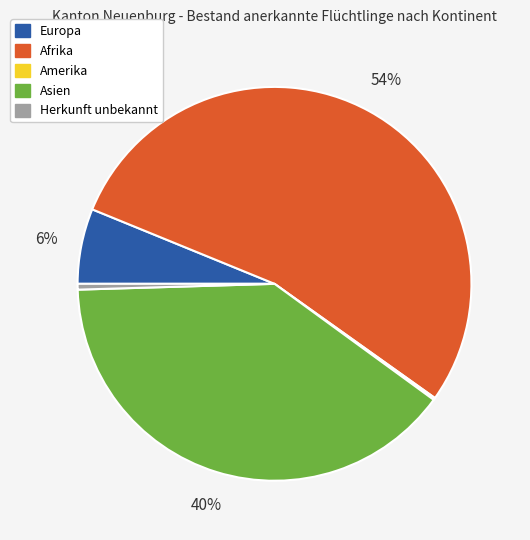

Is there a majority slice in this chart?

Yes